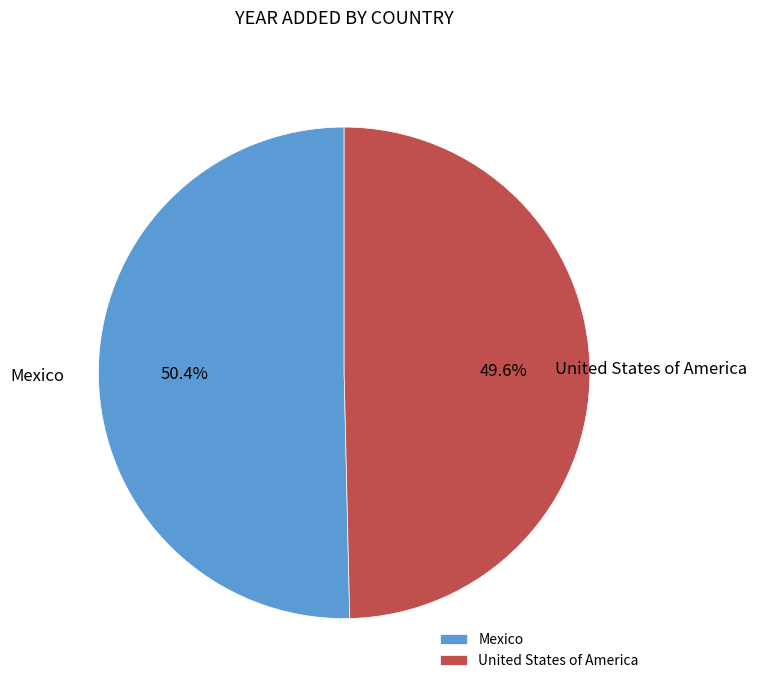

How many slices are in this pie chart?

2